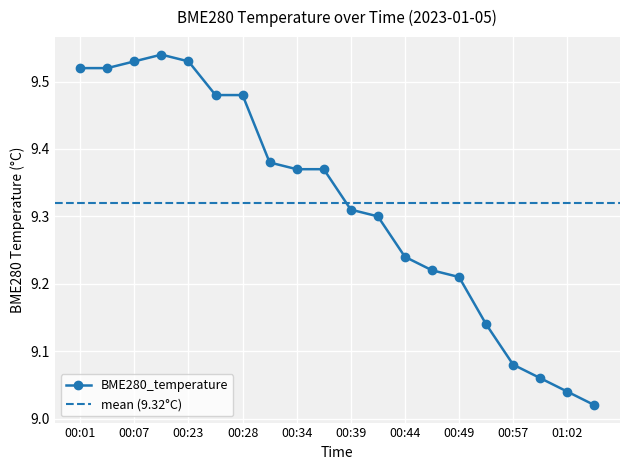

How many interior local peaks (higher than both neighbors) does the data have?

1